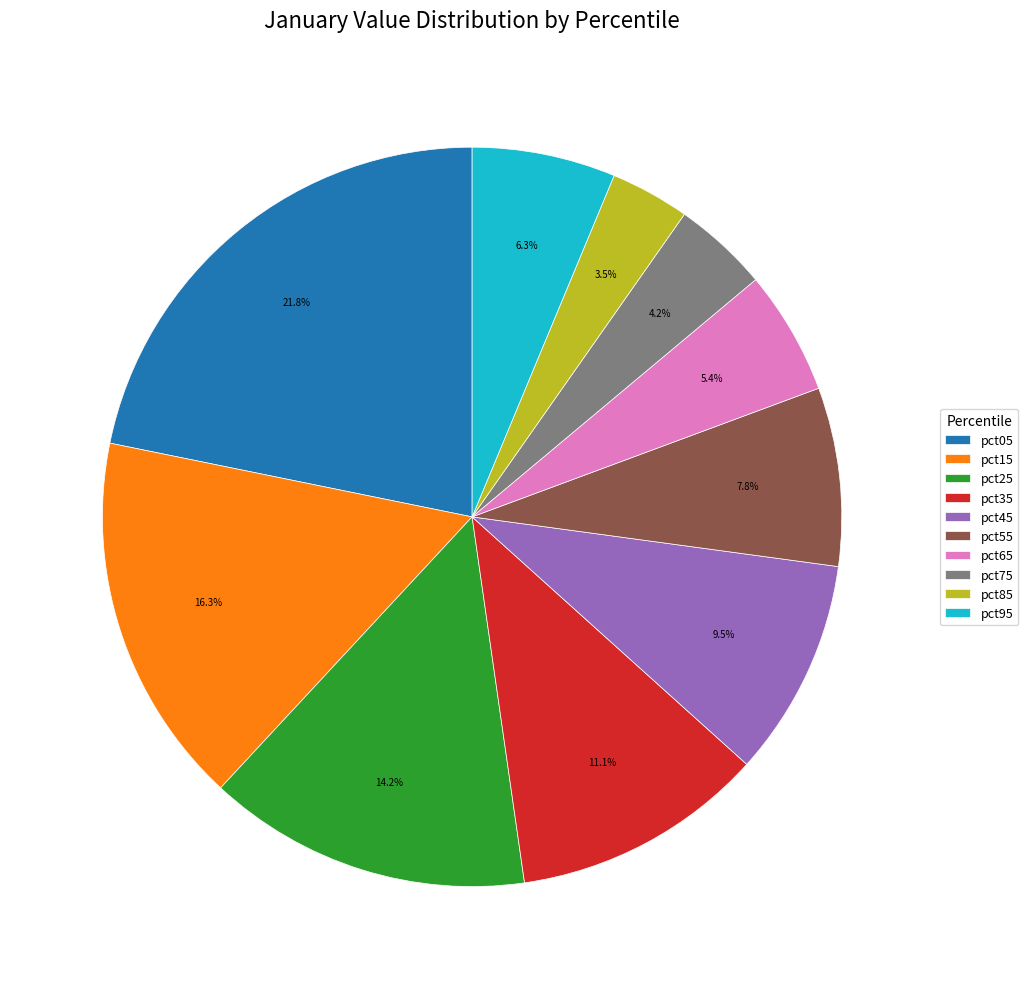

Do pct75 and pct15 together represent more than half of the pie?

No